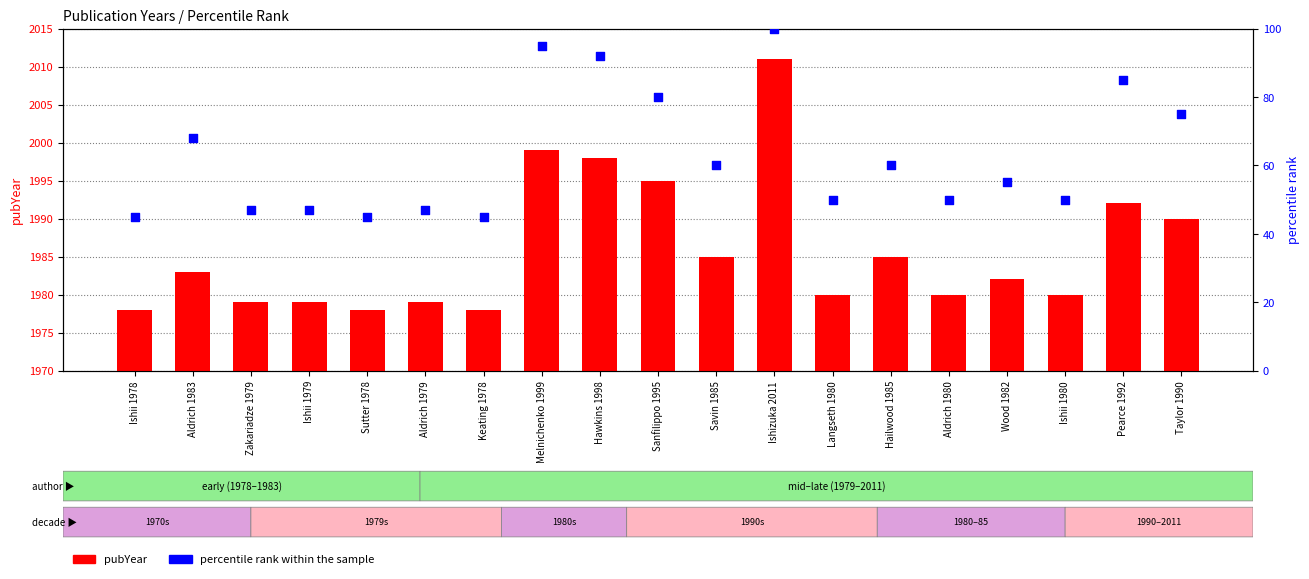

What is the total value across all series at Pearce 1992?

2077